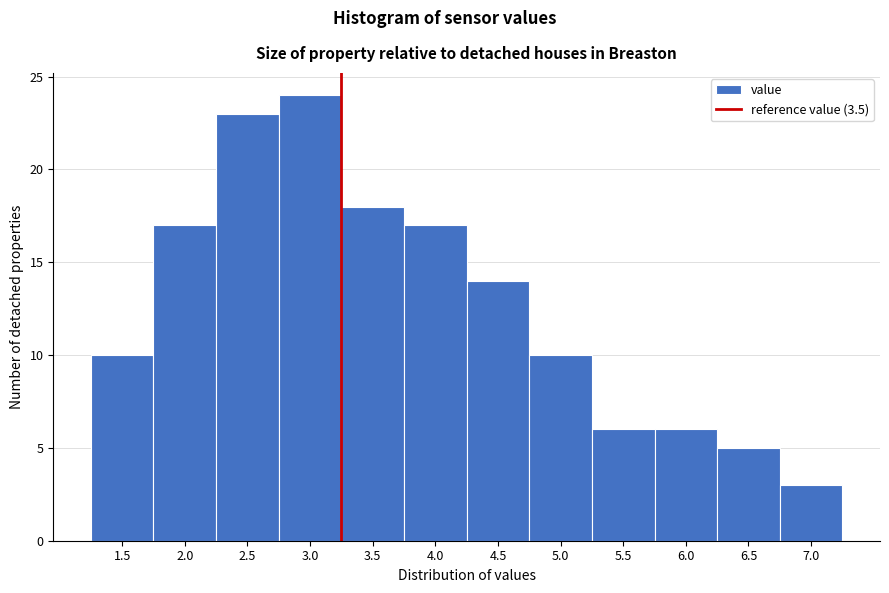

Reading left to right, what are all the values shown in this chart?

1.5=10	2.0=17	2.5=23	3.0=24	3.5=18	4.0=17	4.5=14	5.0=10	5.5=6	6.0=6	6.5=5	7.0=3